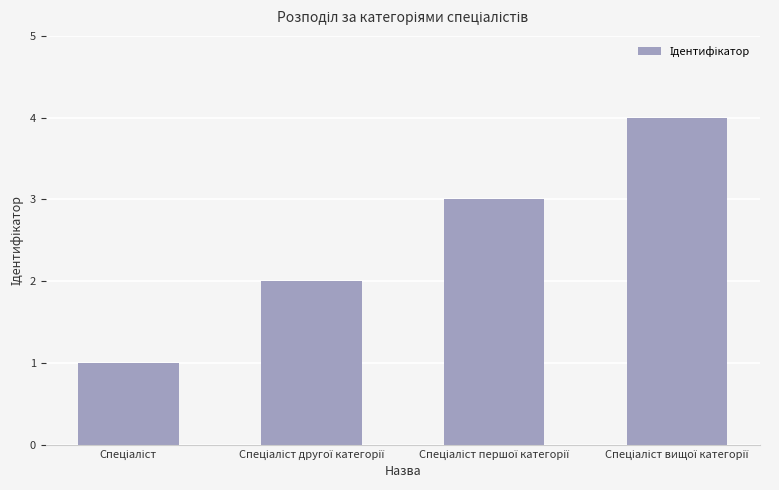

What is the maximum value shown in the chart?

4